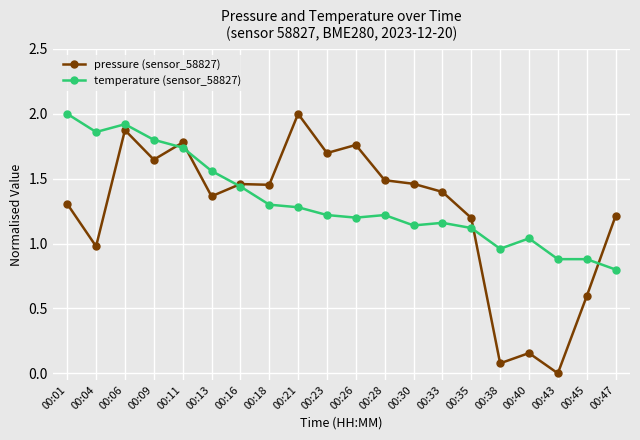

List the series in order of their overall mean, lowest first.

pressure (sensor_58827), temperature (sensor_58827)